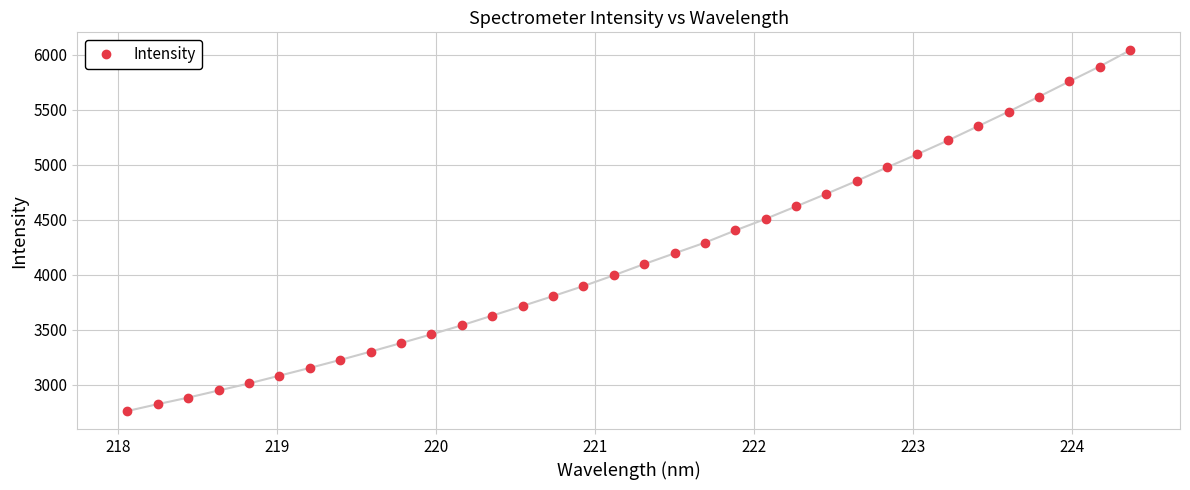

What is the value of the 9th point from the left?

3300.6